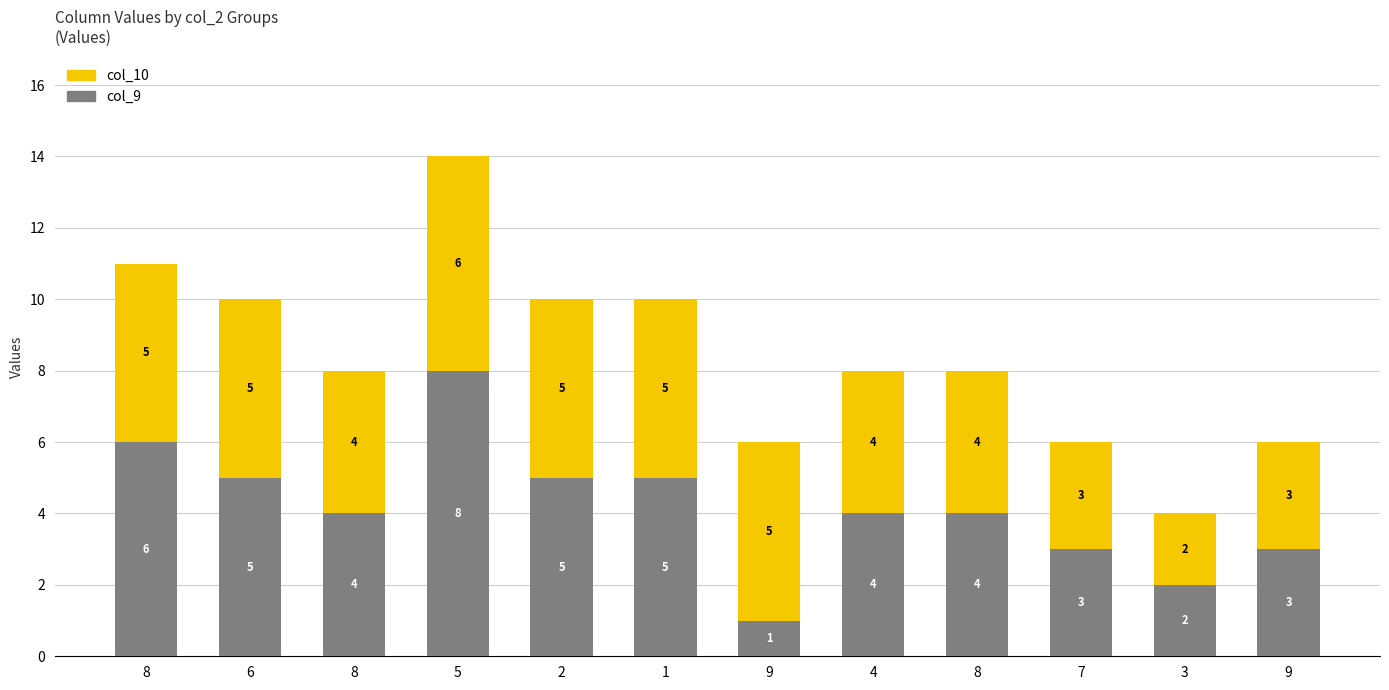

List the labels in order of col_10 value, largest first.

5, 8, 6, 2, 1, 9, 8, 4, 8, 7, 9, 3